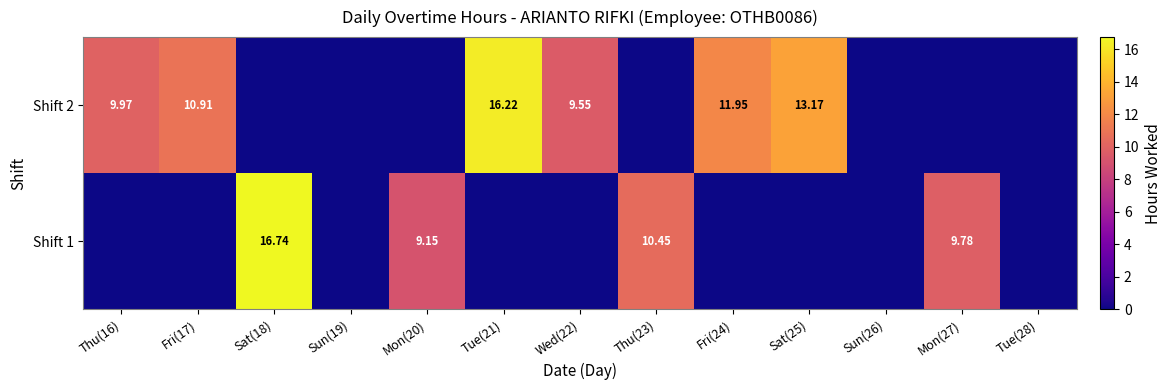

Is the value of Shift 1 at Sat(18) greater than the value of Shift 2 at Fri(17)?

Yes